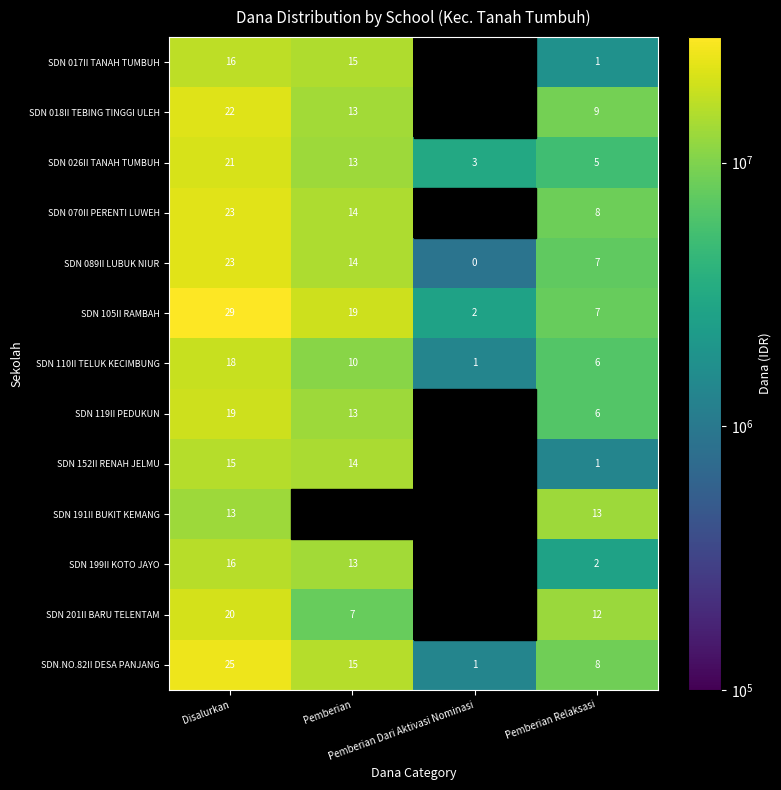

At how many categories does at least one series exceed 4671047?

3